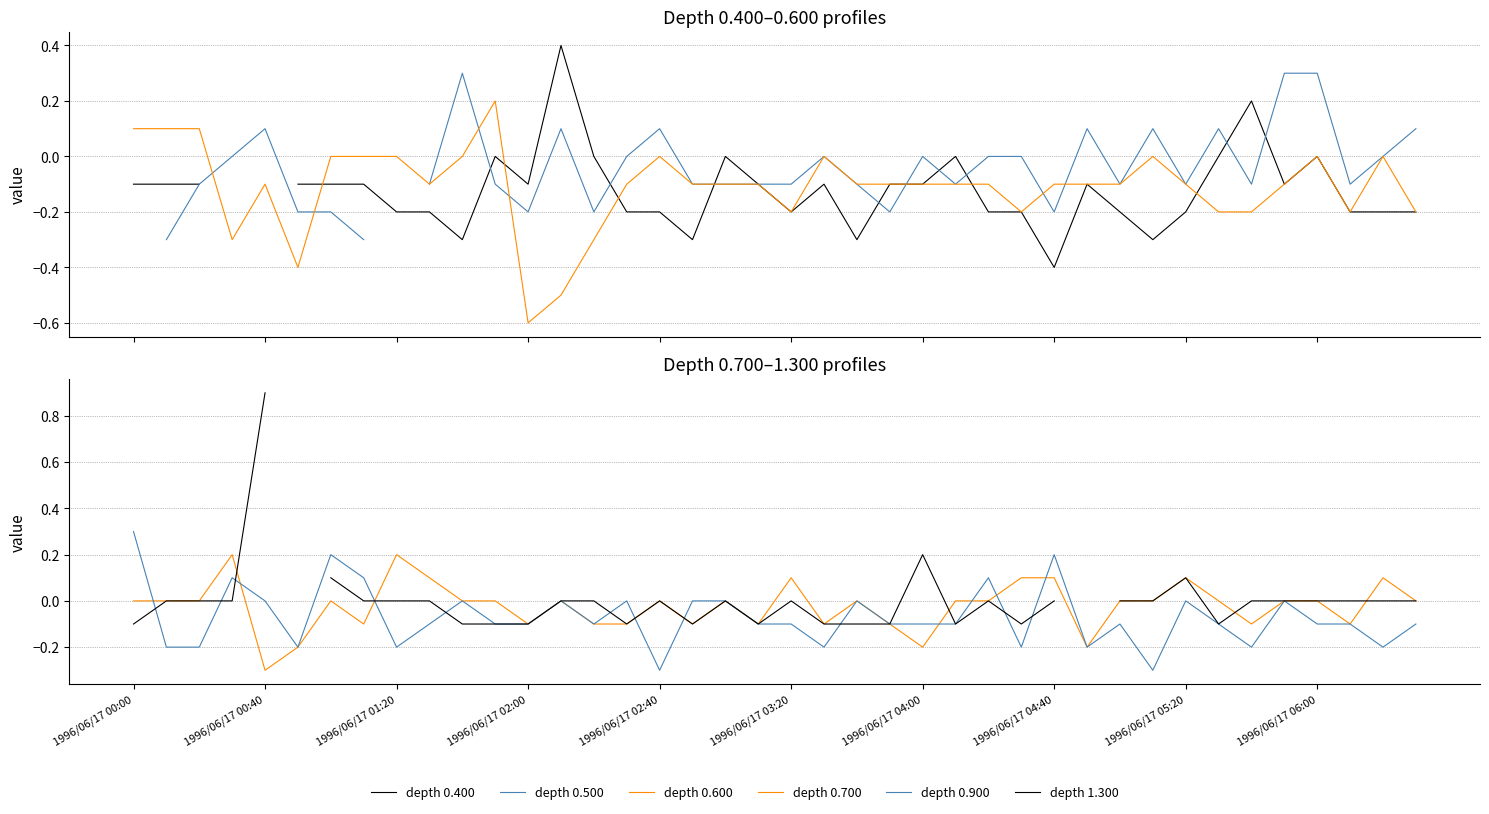

After their last crossing, which series has the higher values: 0.700 or 0.600?

0.700